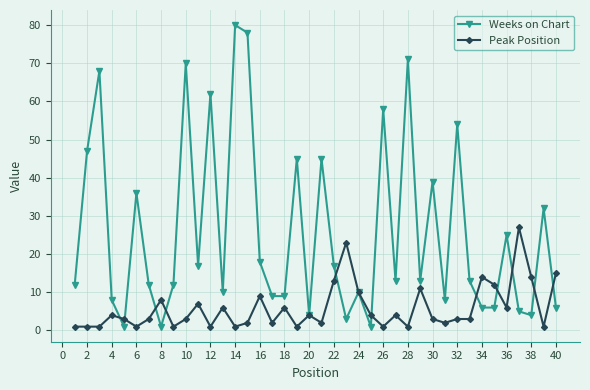

What is the highest value of the Weeks on Chart series?

80